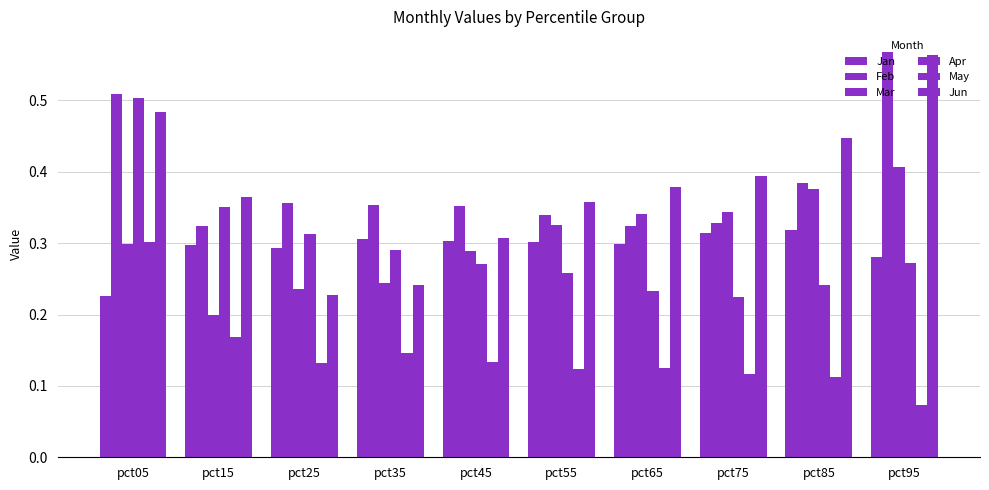

What is the greatest value displayed?

0.6